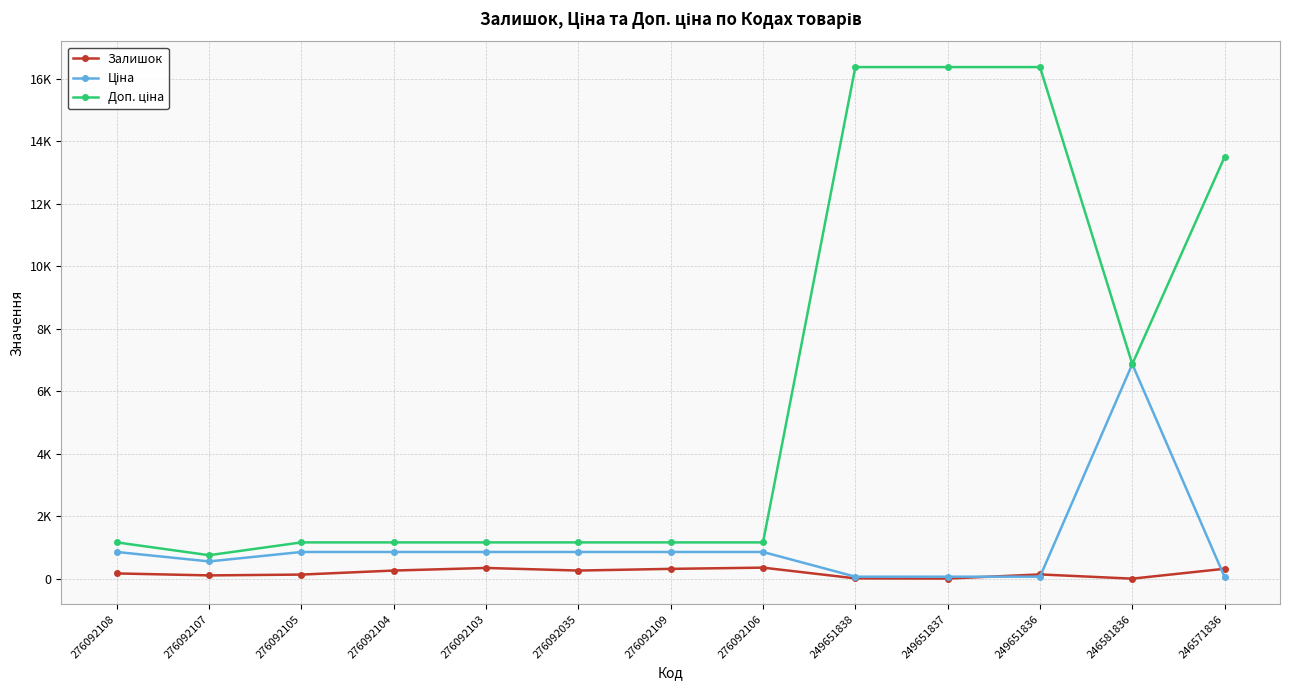

Does the chart have visible grid lines?

Yes